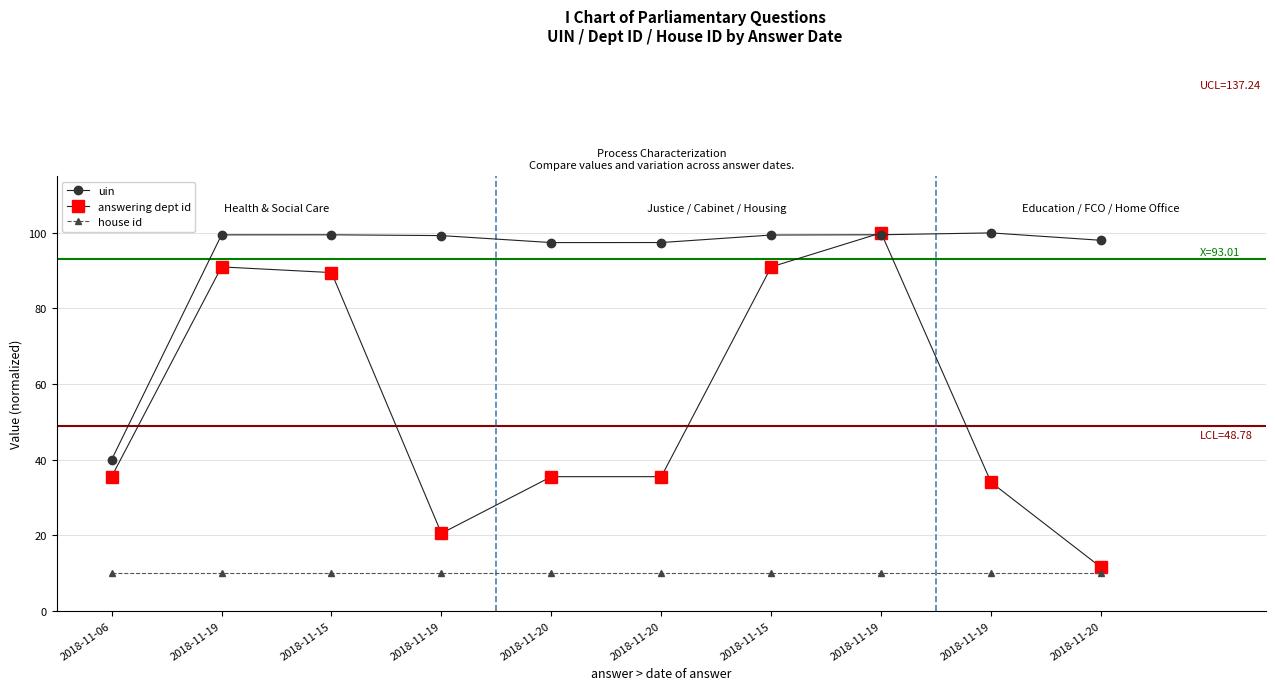

List the series in order of their overall mean, lowest first.

house id, answering dept id, uin